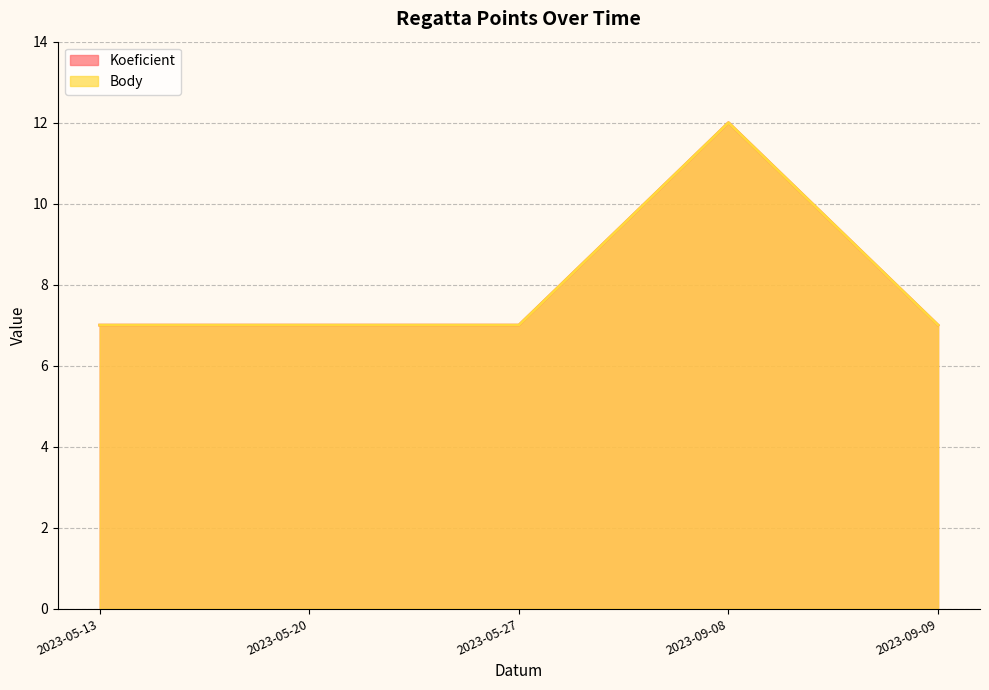

Does the chart have visible grid lines?

Yes